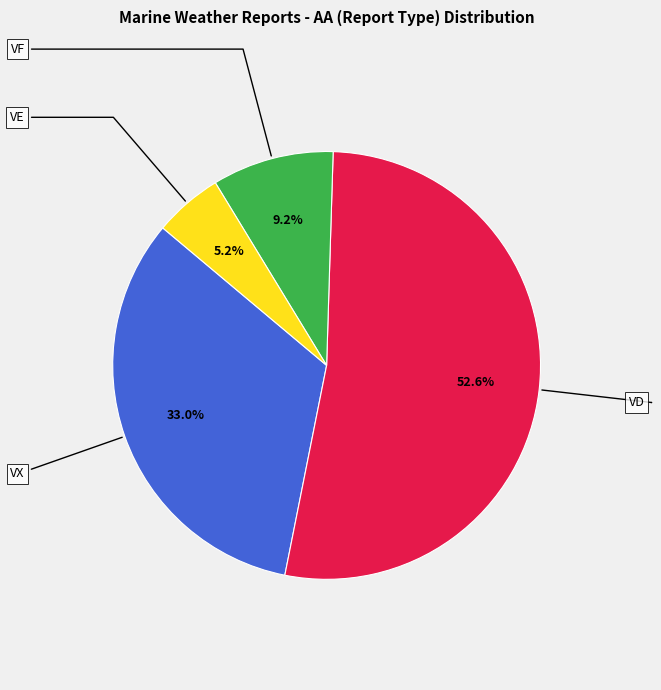

Is there a majority slice in this chart?

Yes